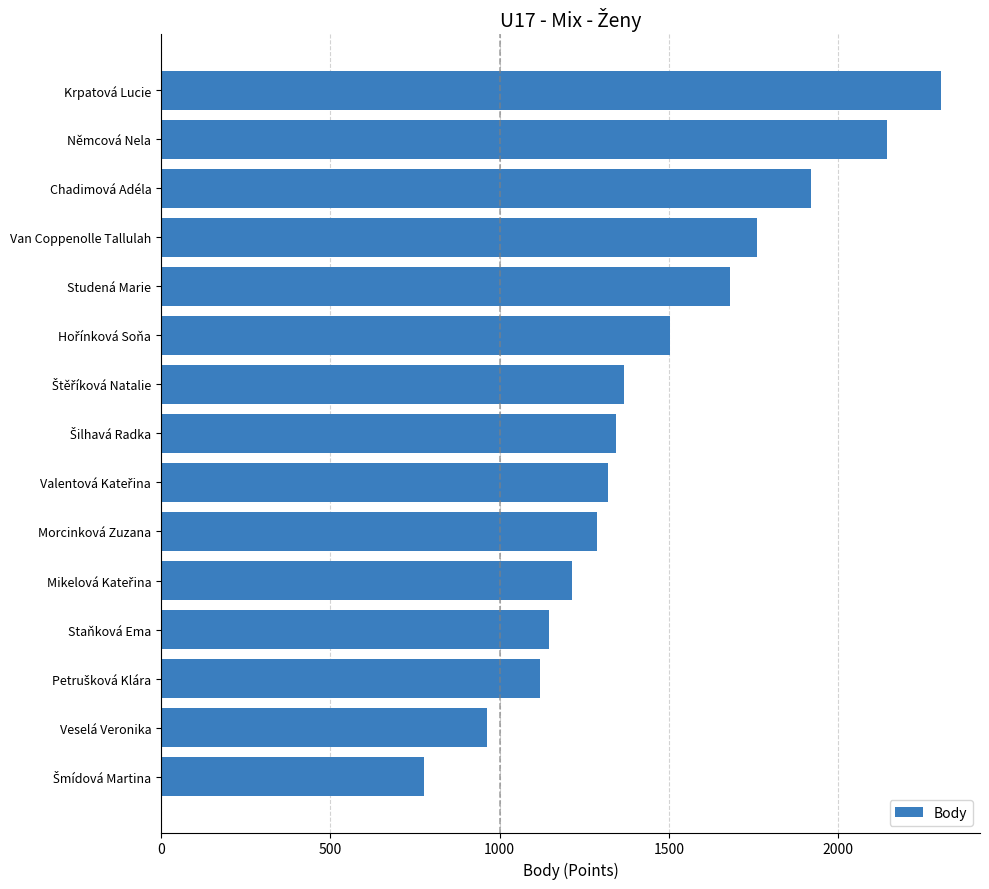

What is the average value?

1457